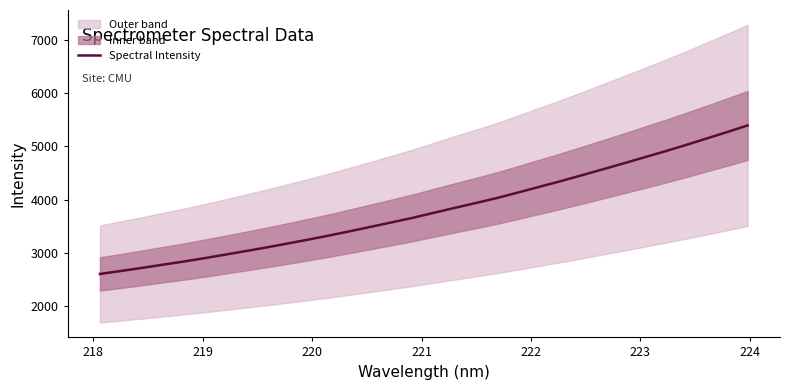

What is the lowest value of the Spectral Intensity series?

2606.0